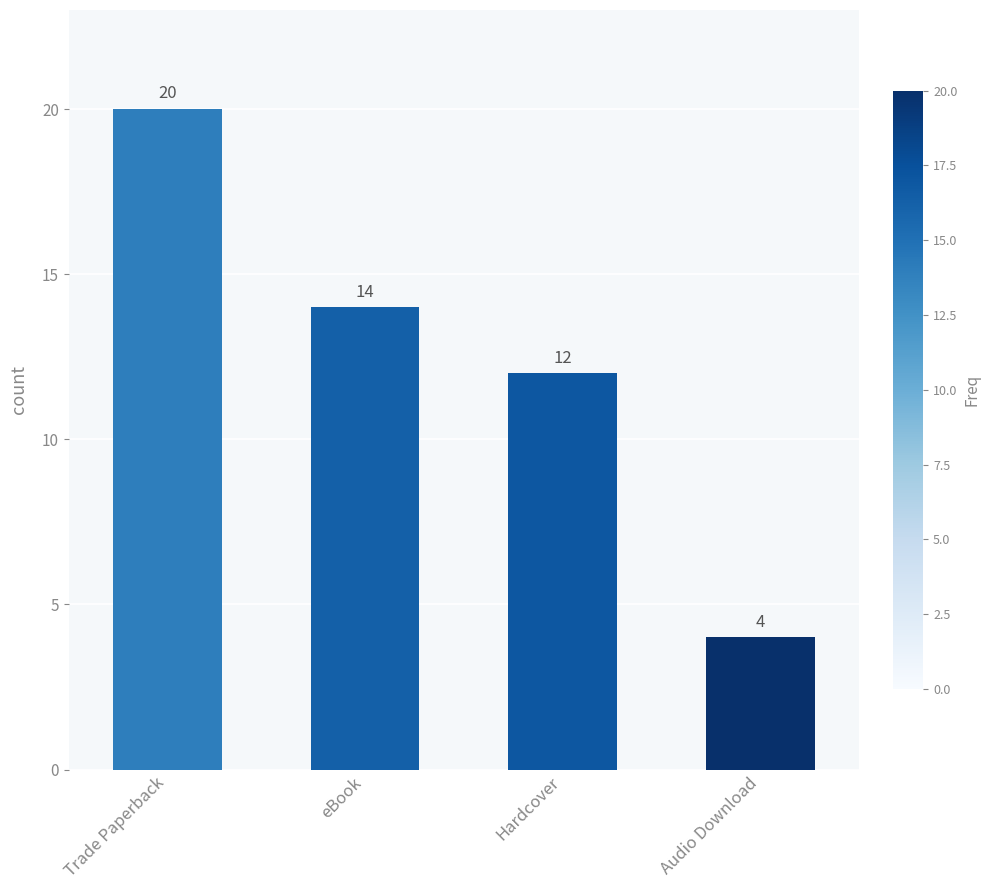

Where is the data nearest to the value 12?

Hardcover